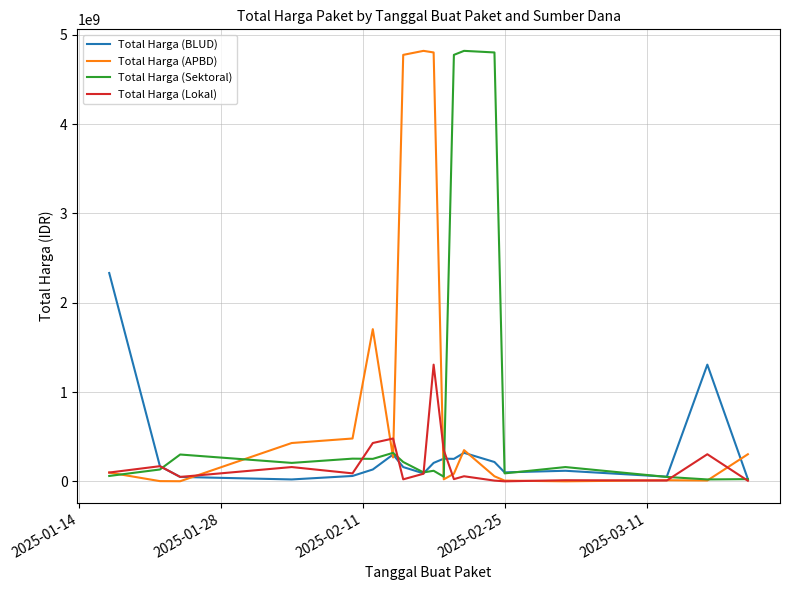

What is the greatest value displayed?

4818884119